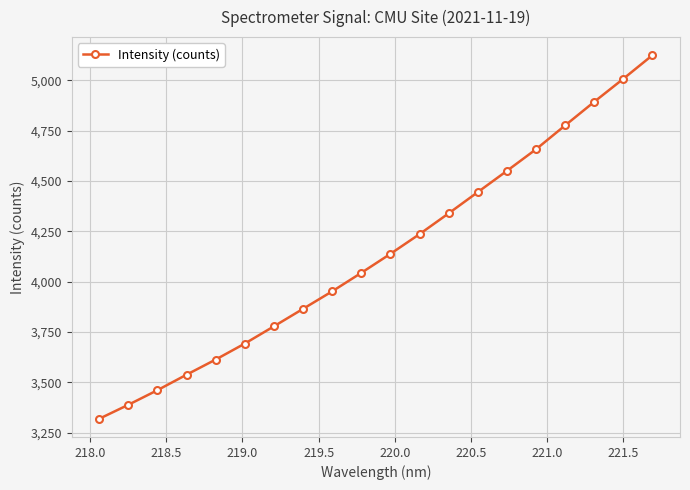

What is the average value?

4141.2